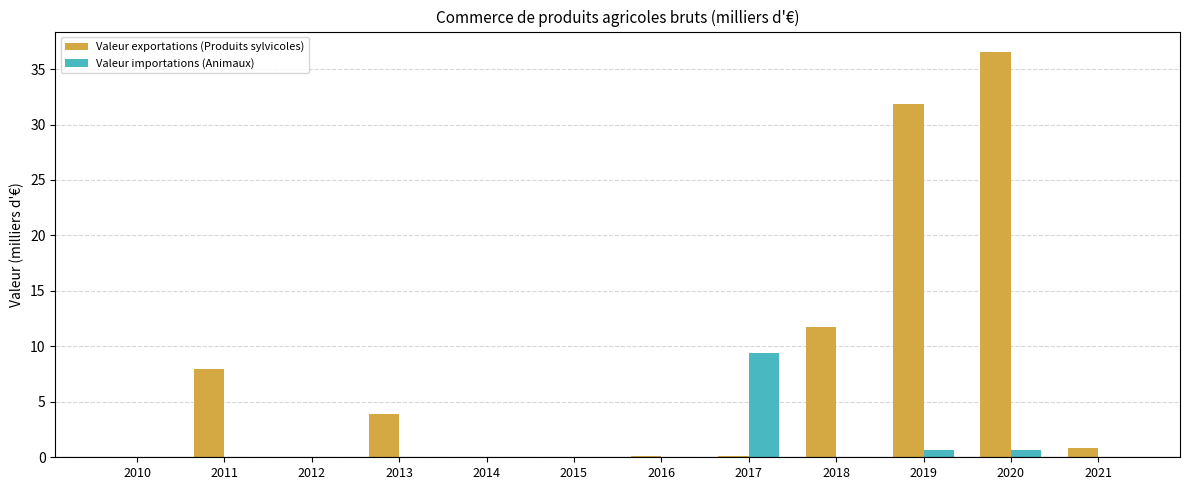

The Valeur importations (Animaux) series shows 0.0 at 2011. True or false?

True